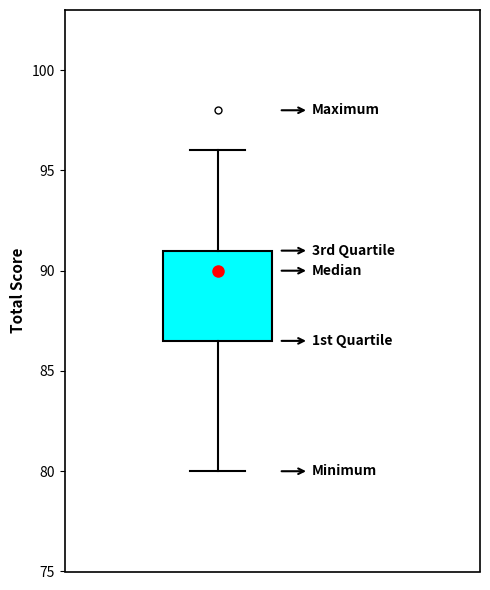

Where does the upper whisker of the box end on the y-axis? The values are not printed on the chart, so give them approximately, as read against the axis.

96.0